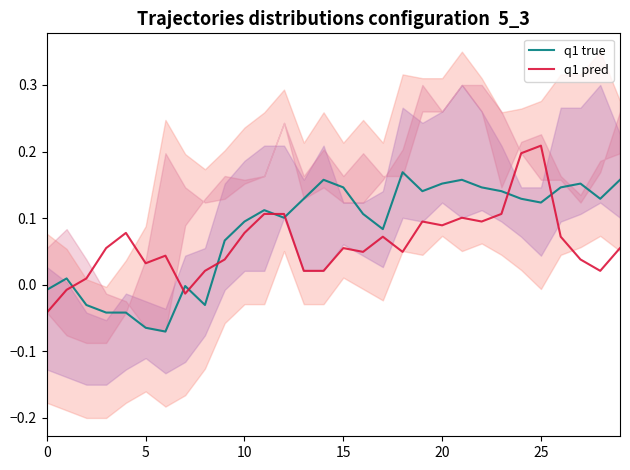

What is the highest value of the q1 pred series?

0.2